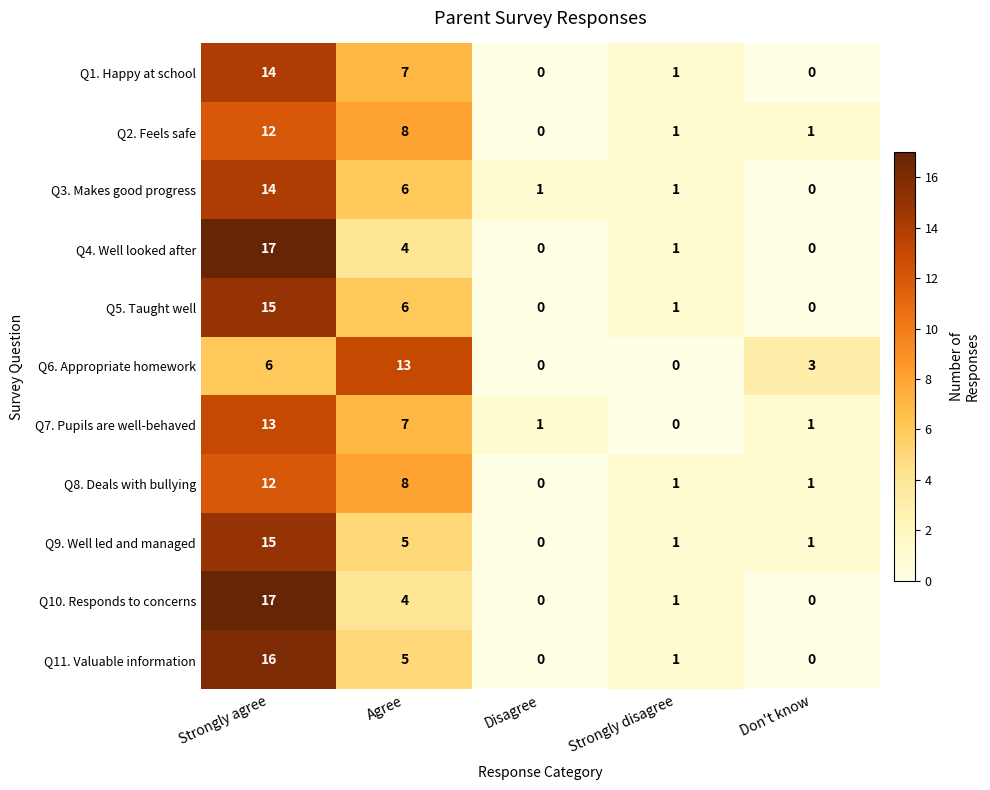

Between Agree and Don't know, which series saw the biggest shift?

Q6. Appropriate homework